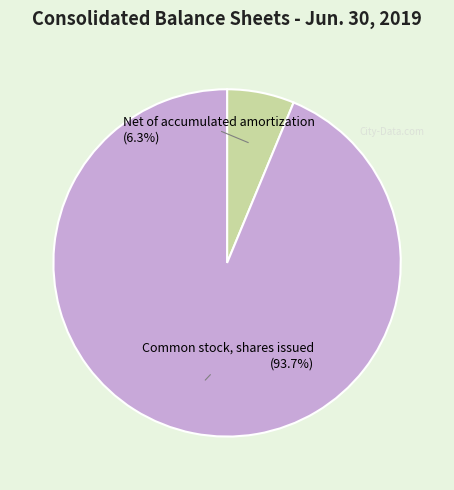

Is there any slice that represents more than half of the pie?

Yes